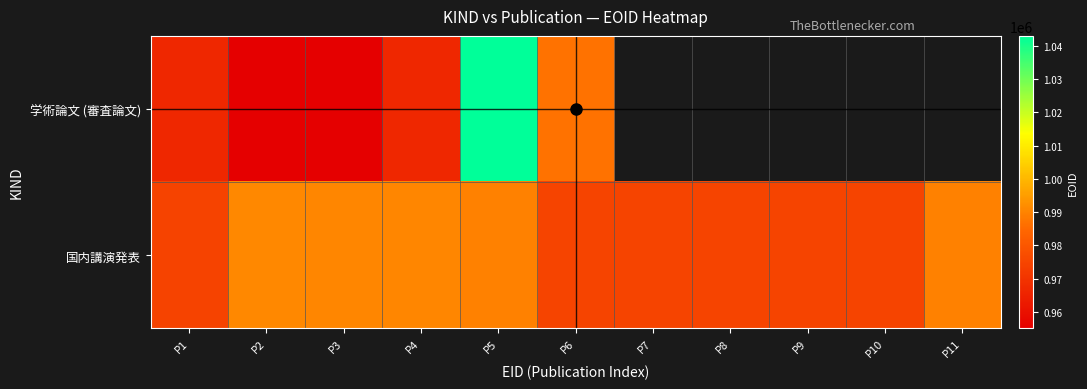

Rank the categories by 国内講演発表 value from lowest to highest.

P1, P7, P6, P8, P9, P10, P5, P11, P3, P4, P2